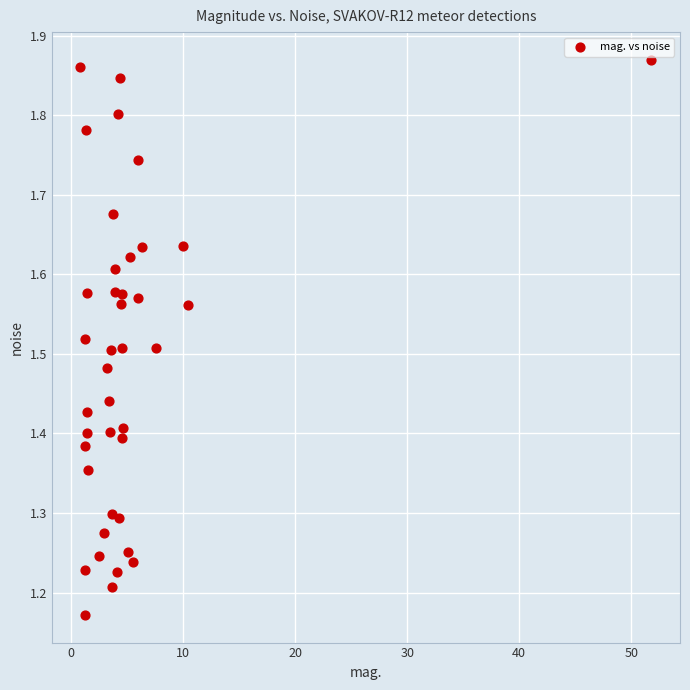

What is the range of X values (max minus min)?

51.0